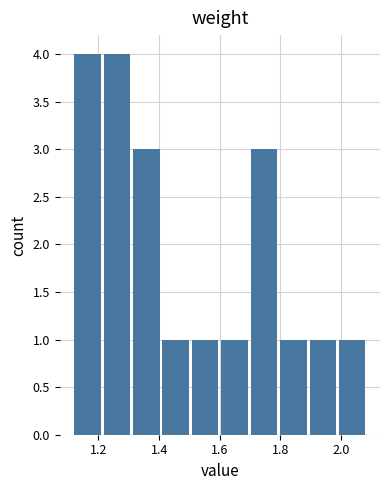

What is the height of the bar covering 1.32 to 1.42 on the x-axis? Neither the bar edges nor the heights are printed on the chart, so give them approximately, as read against the axes.

3